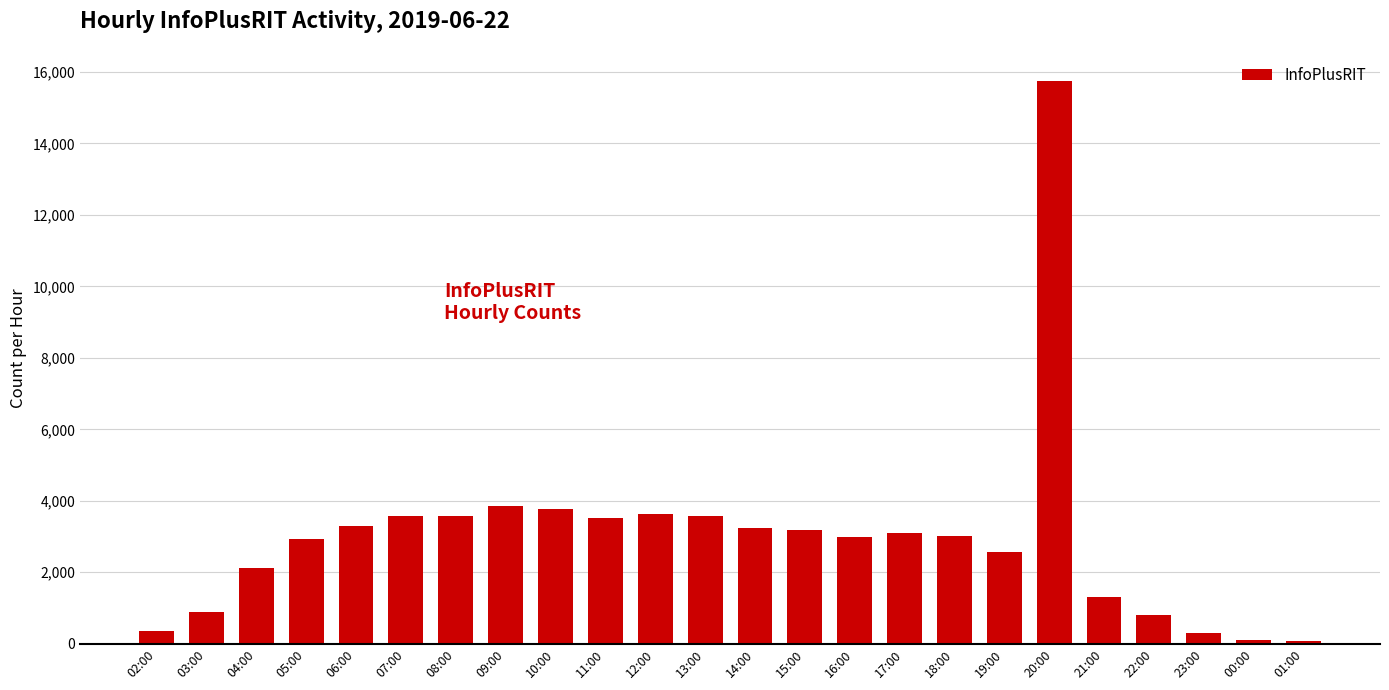

The value at 14:00 is 662. True or false?

False